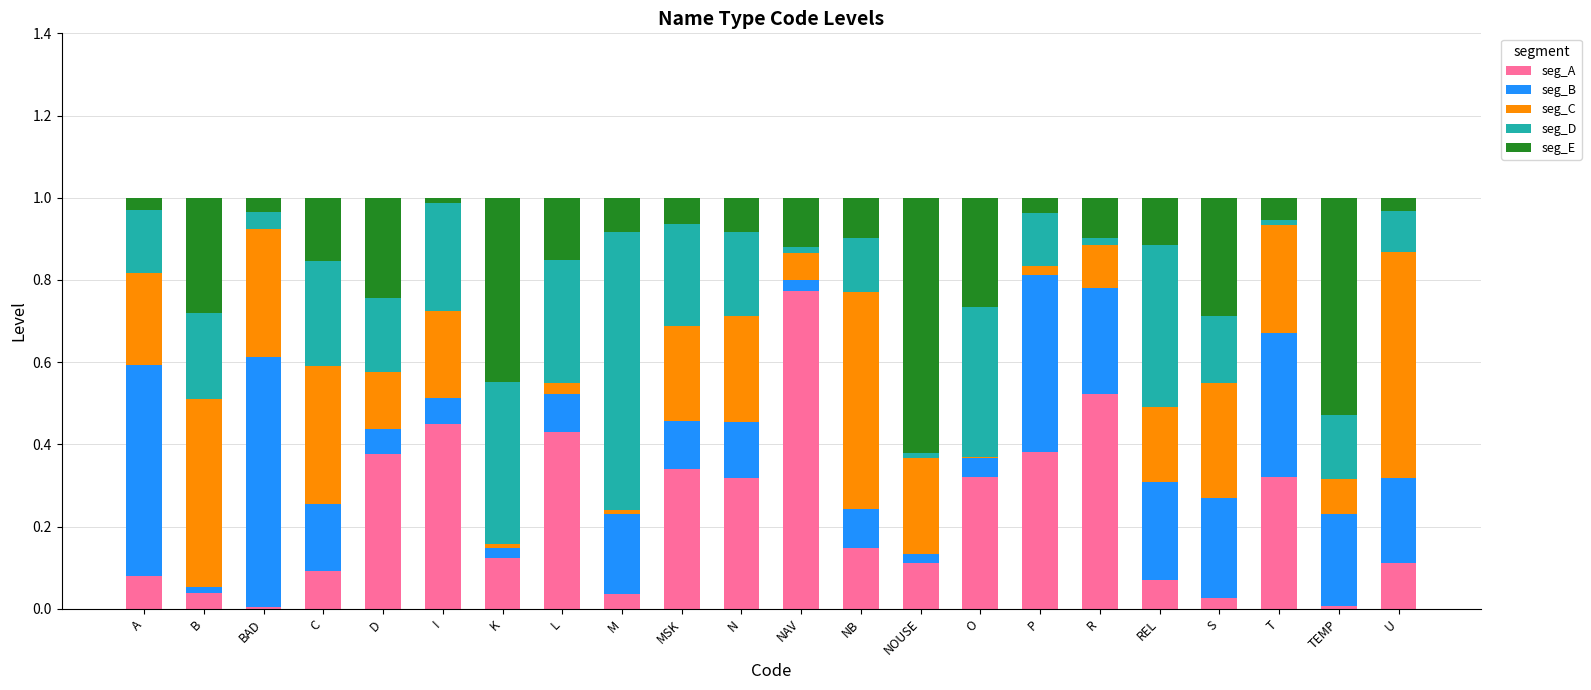

The value of seg_A at R is 0.5. True or false?

True